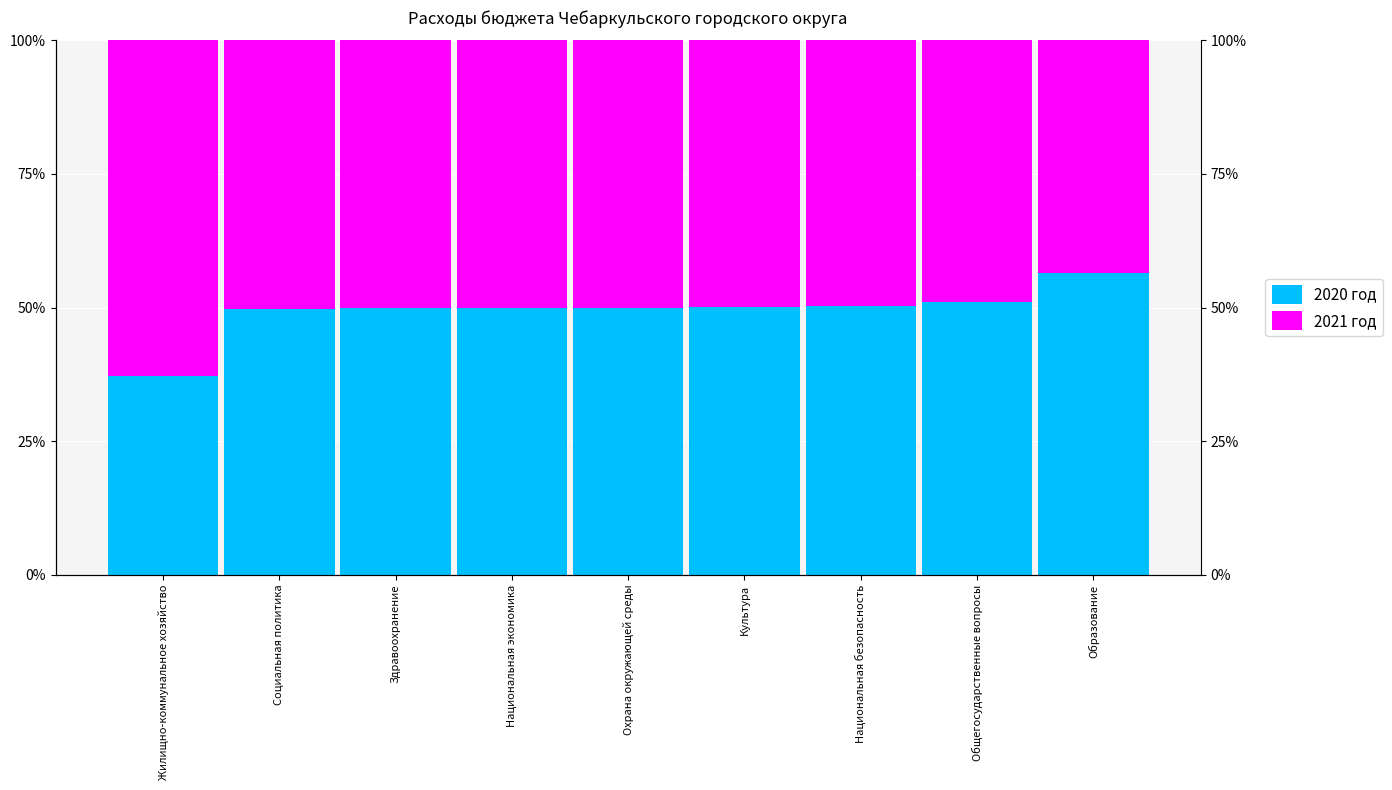

True or false: 2020 год has a value of 51.0 at Общегосударственные вопросы.

True